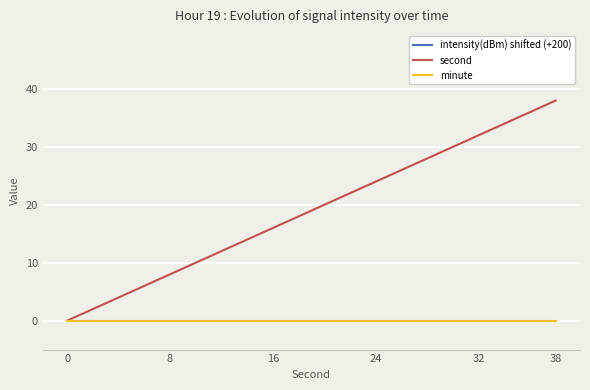

At how many categories does at least one series exceed 10?

20